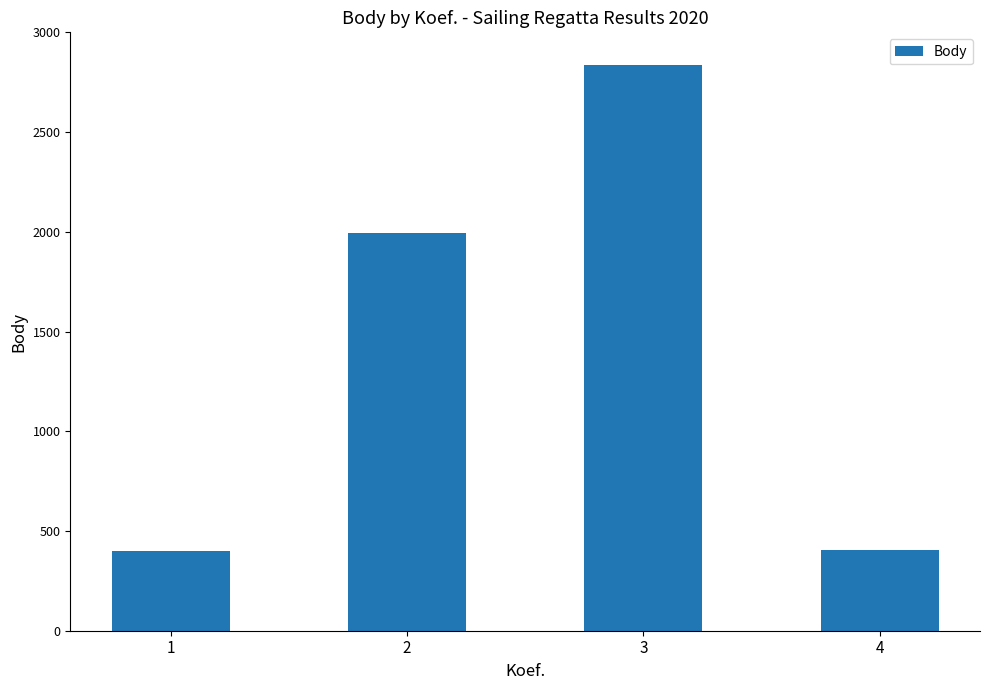

Count the number of categories in the chart.

4